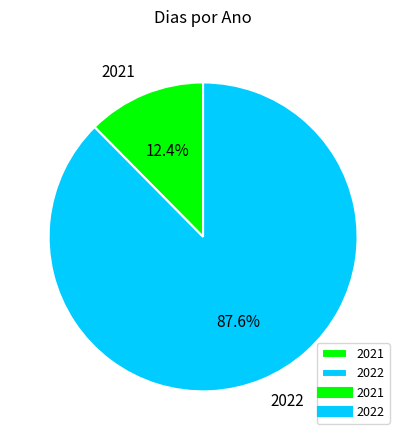

What is the smallest slice in the pie chart?

2021